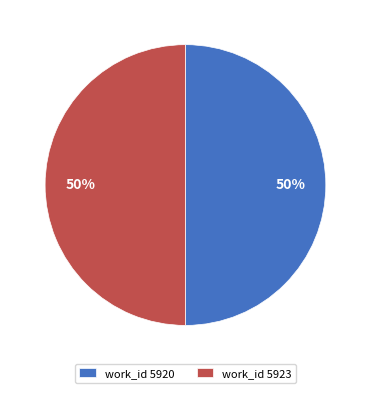

What is the ratio of the value at work_id 5923 to the value at work_id 5920?

1.0